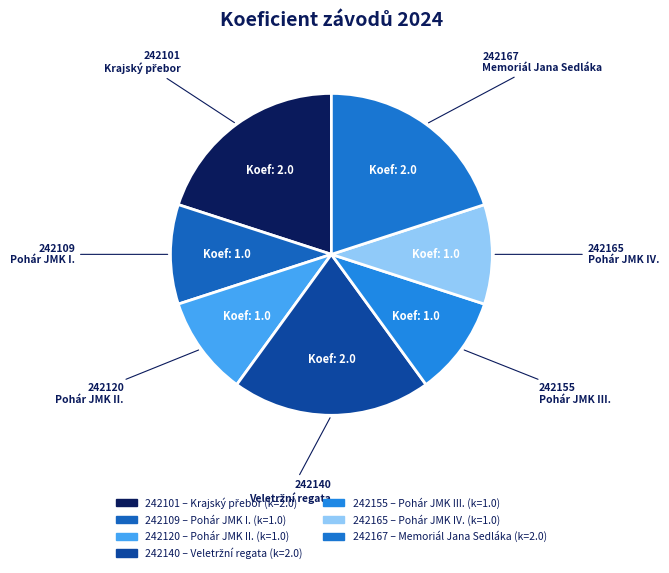

Count the number of slices in the pie.

7